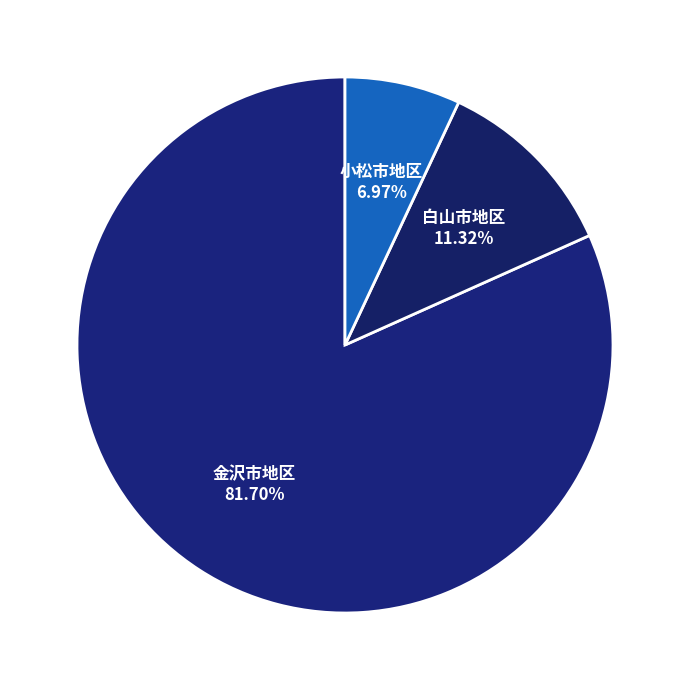

Rank the categories by value from highest to lowest.

金沢市地区, 白山市地区, 小松市地区